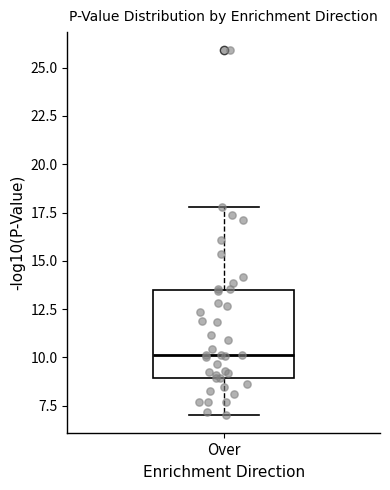

Read this box plot against the y-axis: the position of the median line, the range covered by the box, and the ends of both whiskers. The values are not printed on the chart, so give them approximately, as read against the axis.

median 10.0, box 9.0 to 13.5, whiskers 7.0 to 18.0